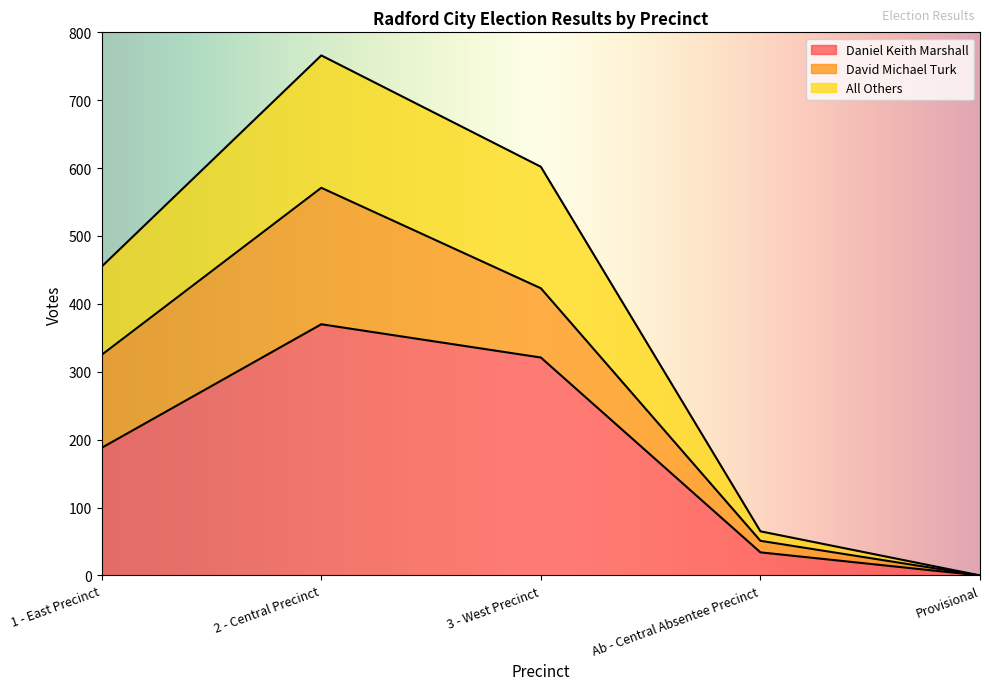

At which label does Daniel Keith Marshall reach its minimum?

Provisional